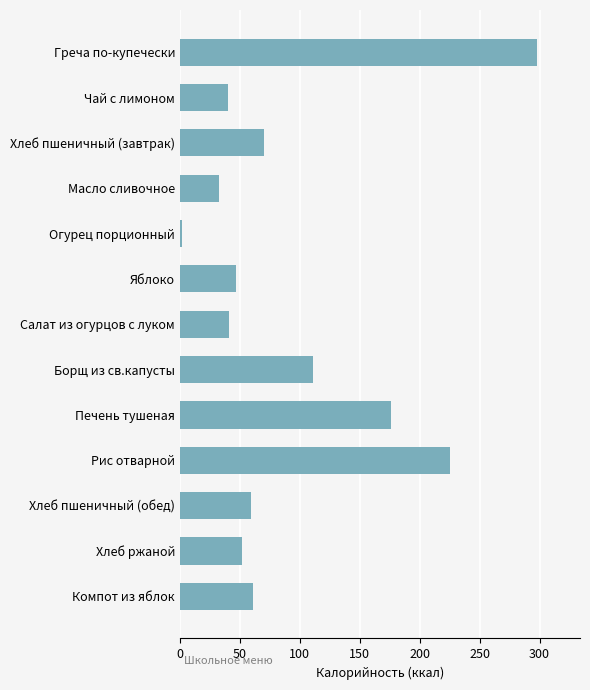

What is the sum of all values?

1215